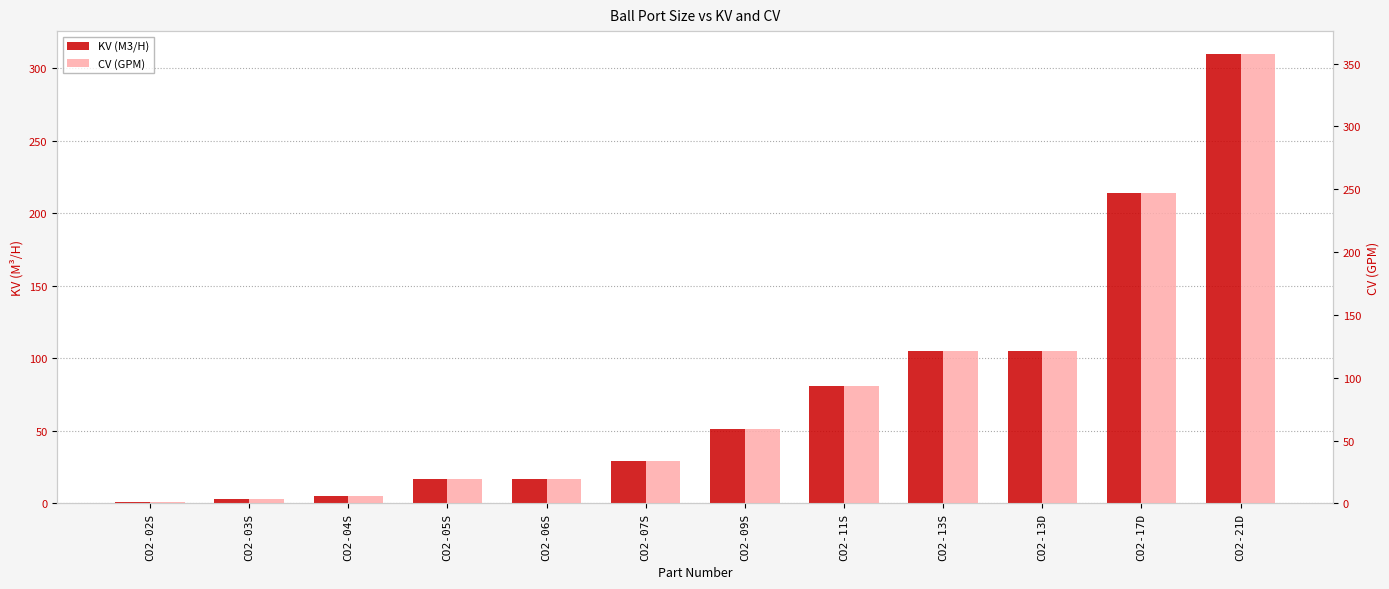

Which series has the largest range (max minus min)?

CV (GPM)